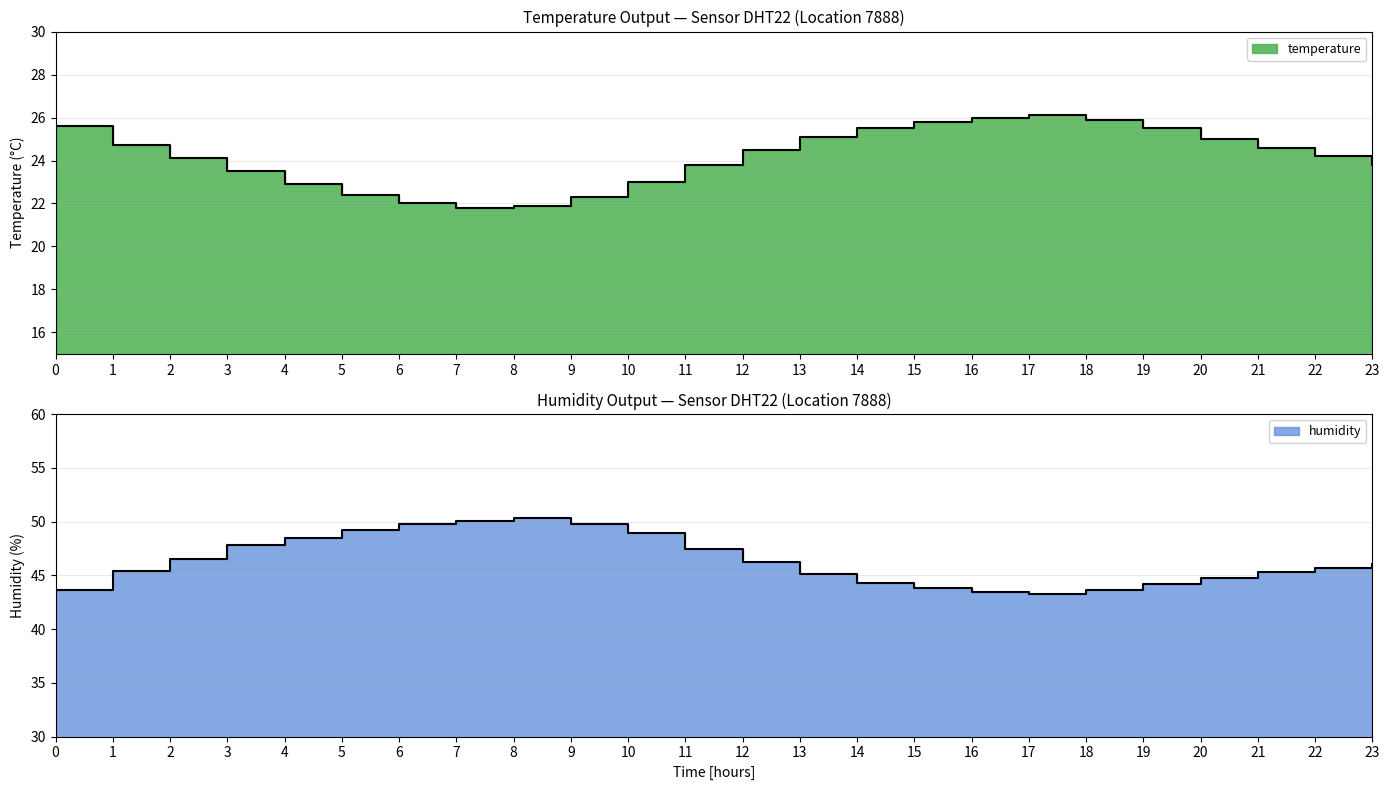

What is the highest value of the humidity series?

50.3